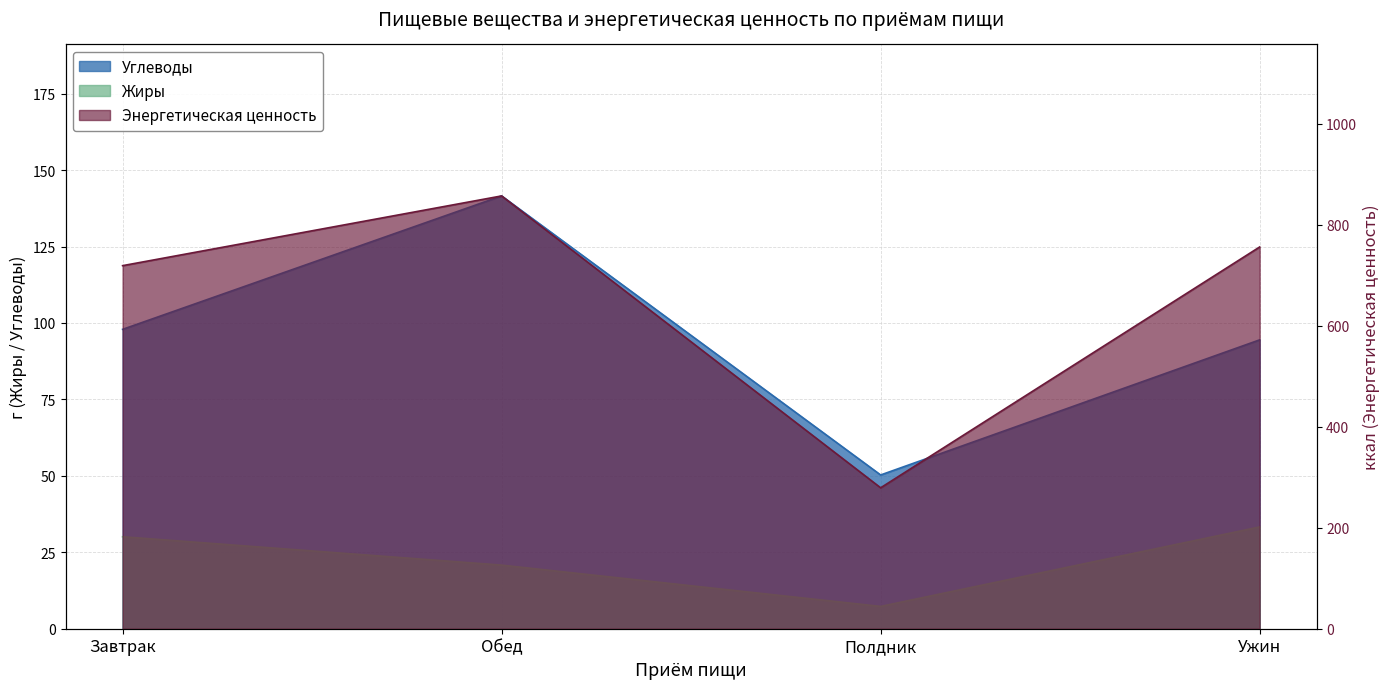

How many lines are shown in the chart?

3